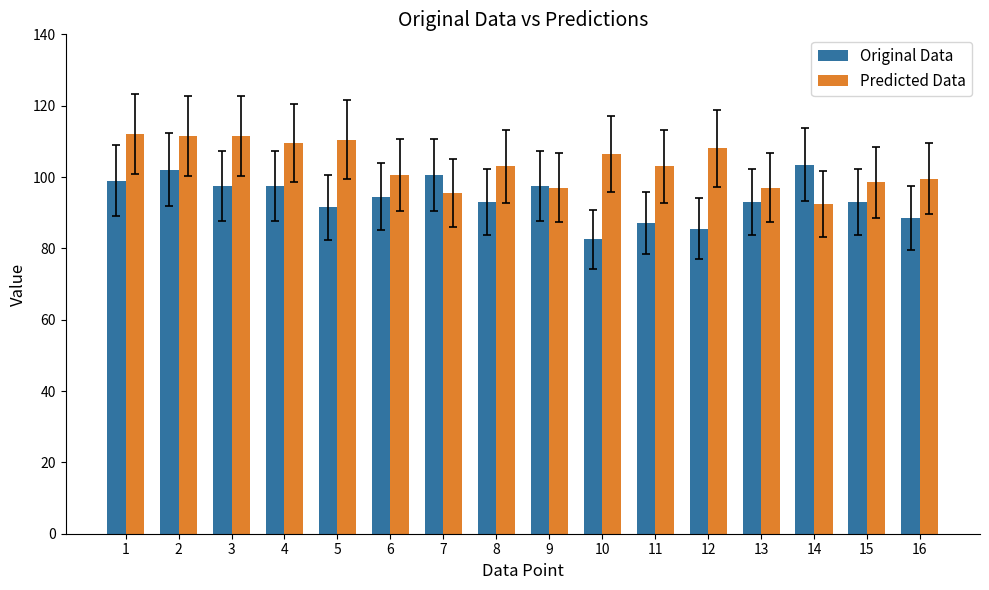

What is the total value across all series at 10?

189.0